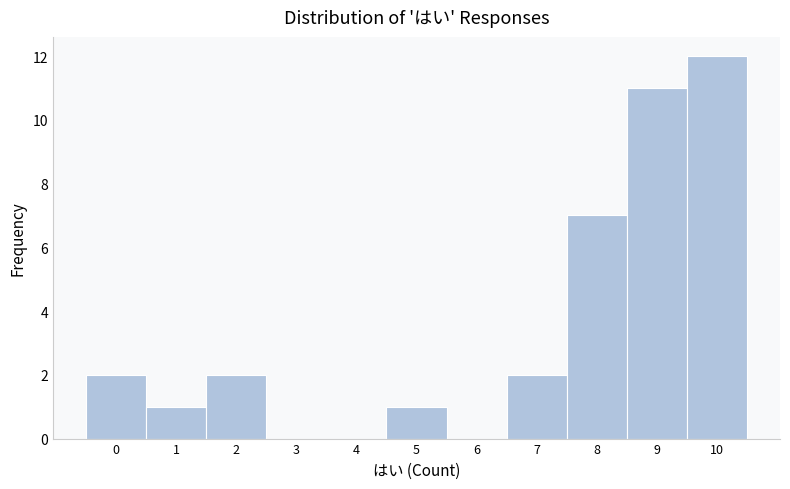

Which range on the x-axis has the tallest bar?

9.5 to 10.5